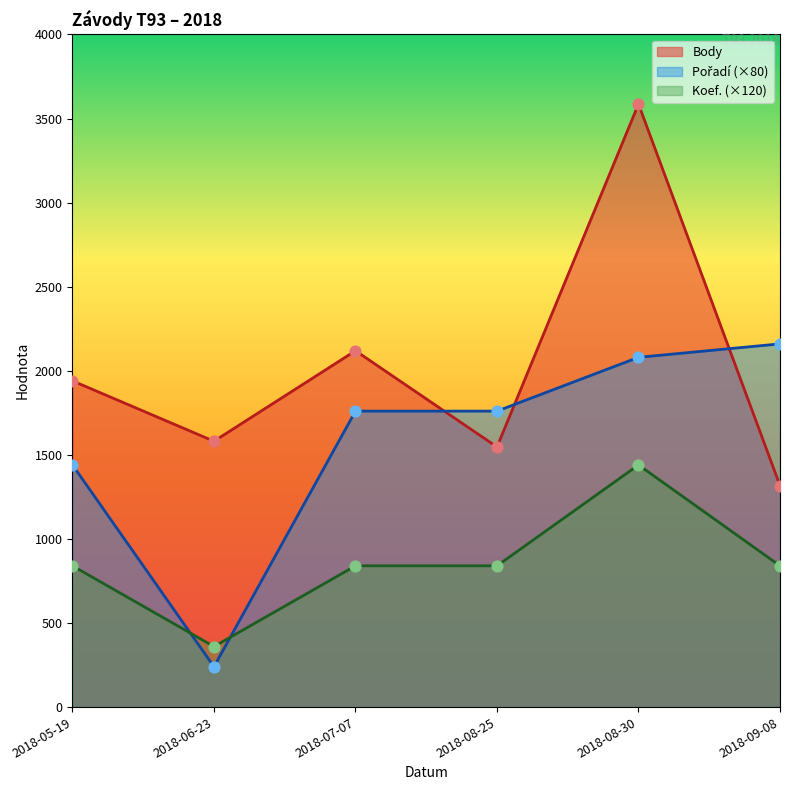

Which series has the widest spread of Y values?

Body